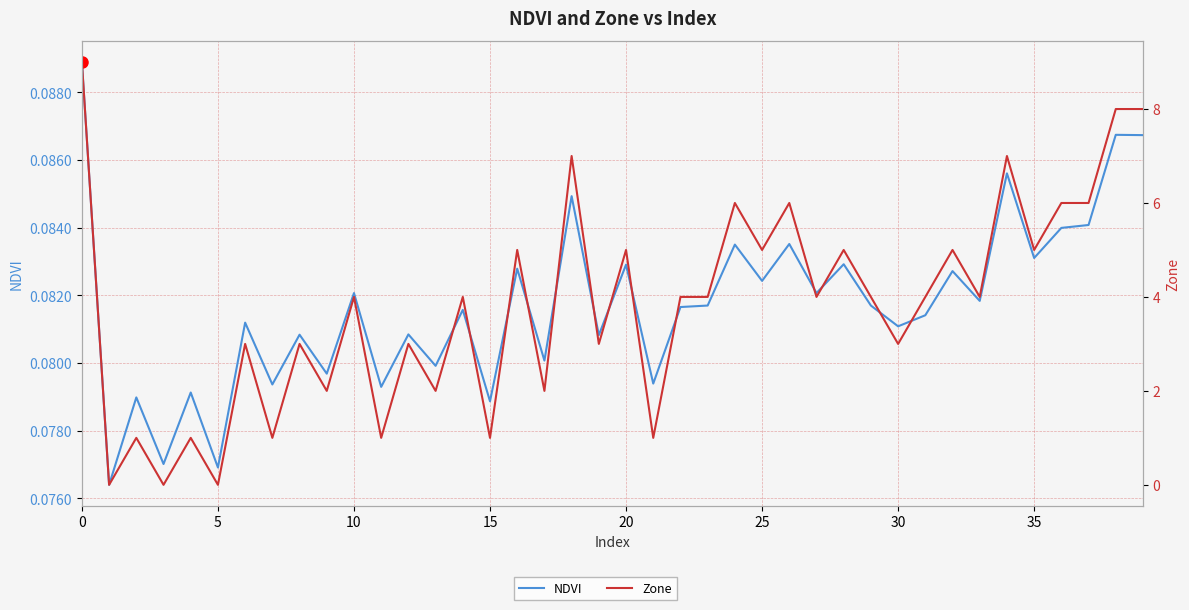

What is the approximate value of NDVI at 33?

0.1